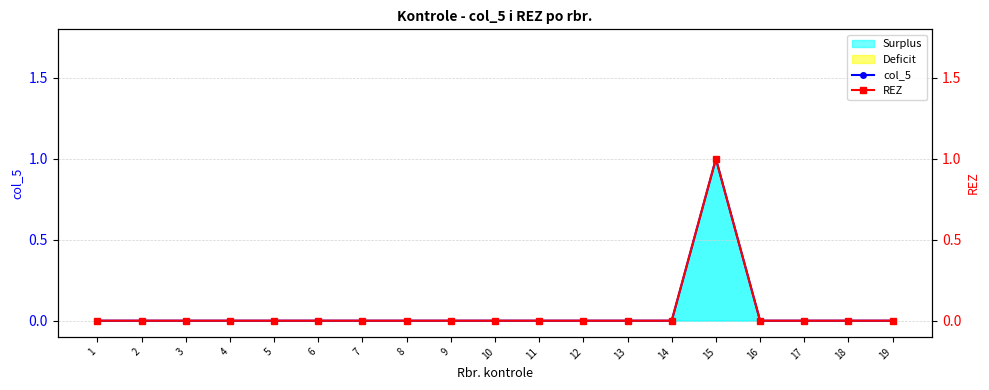

How many lines are shown in the chart?

2